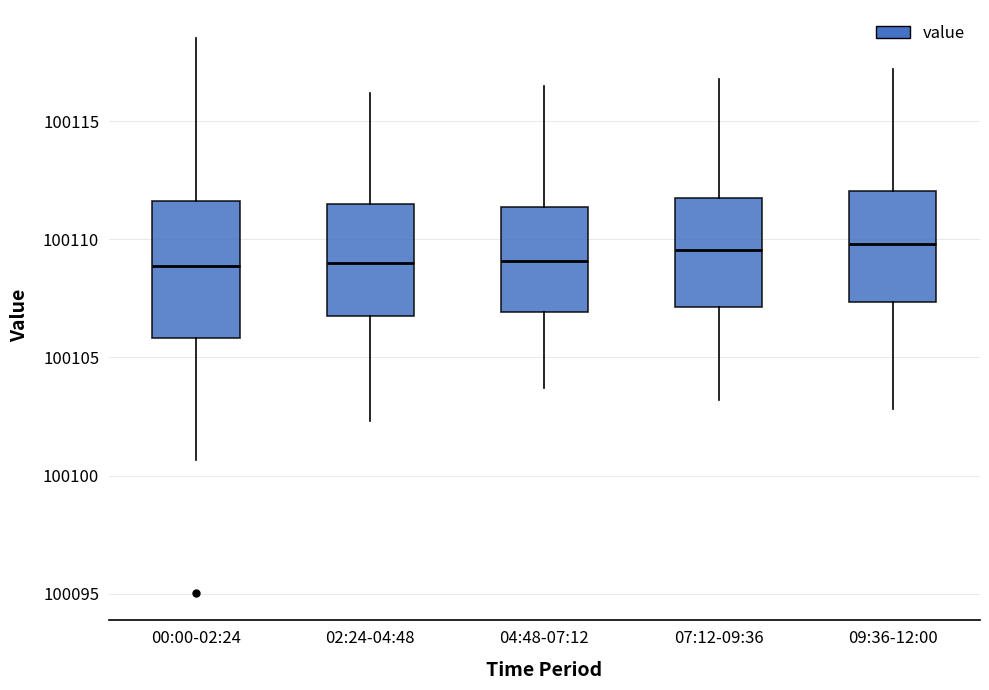

Where is the lower edge of the box for 02:24-04:48 on the y-axis? The values are not printed on the chart, so give them approximately, as read against the axis.

100107.0